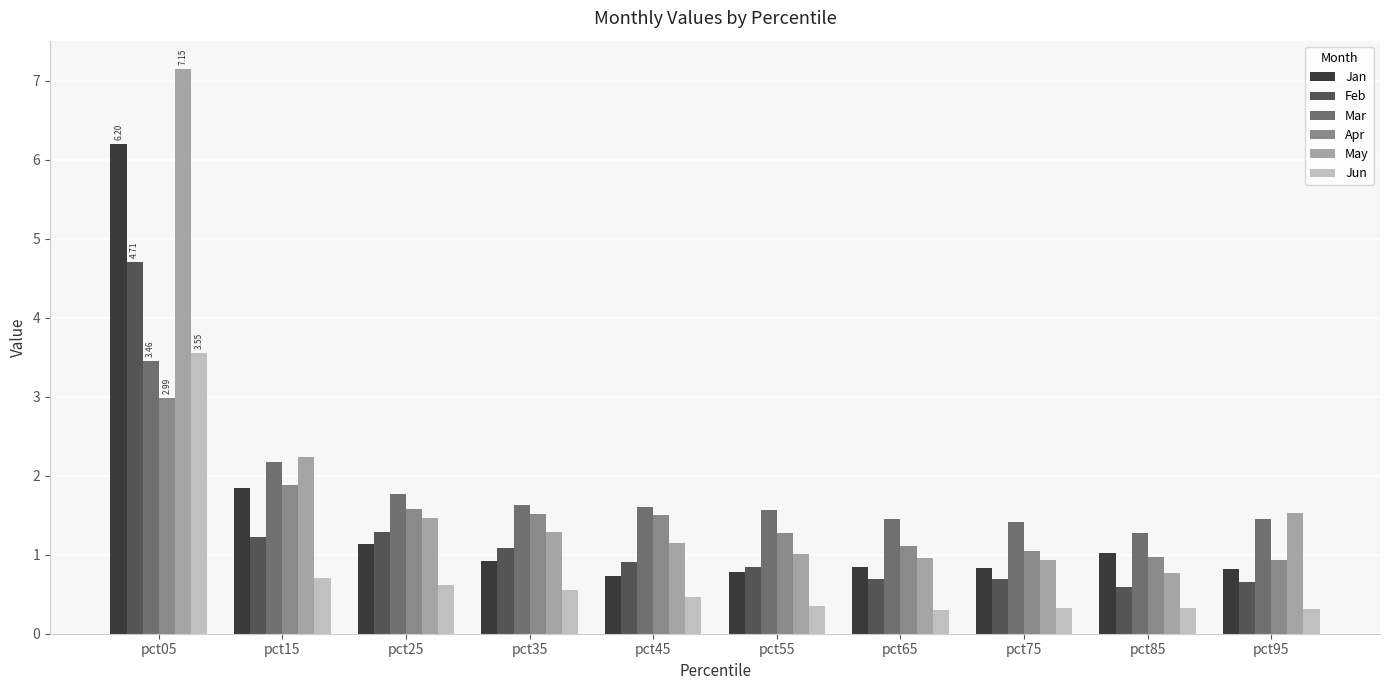

What is the spread (max minus min) of values at pct15?

1.5